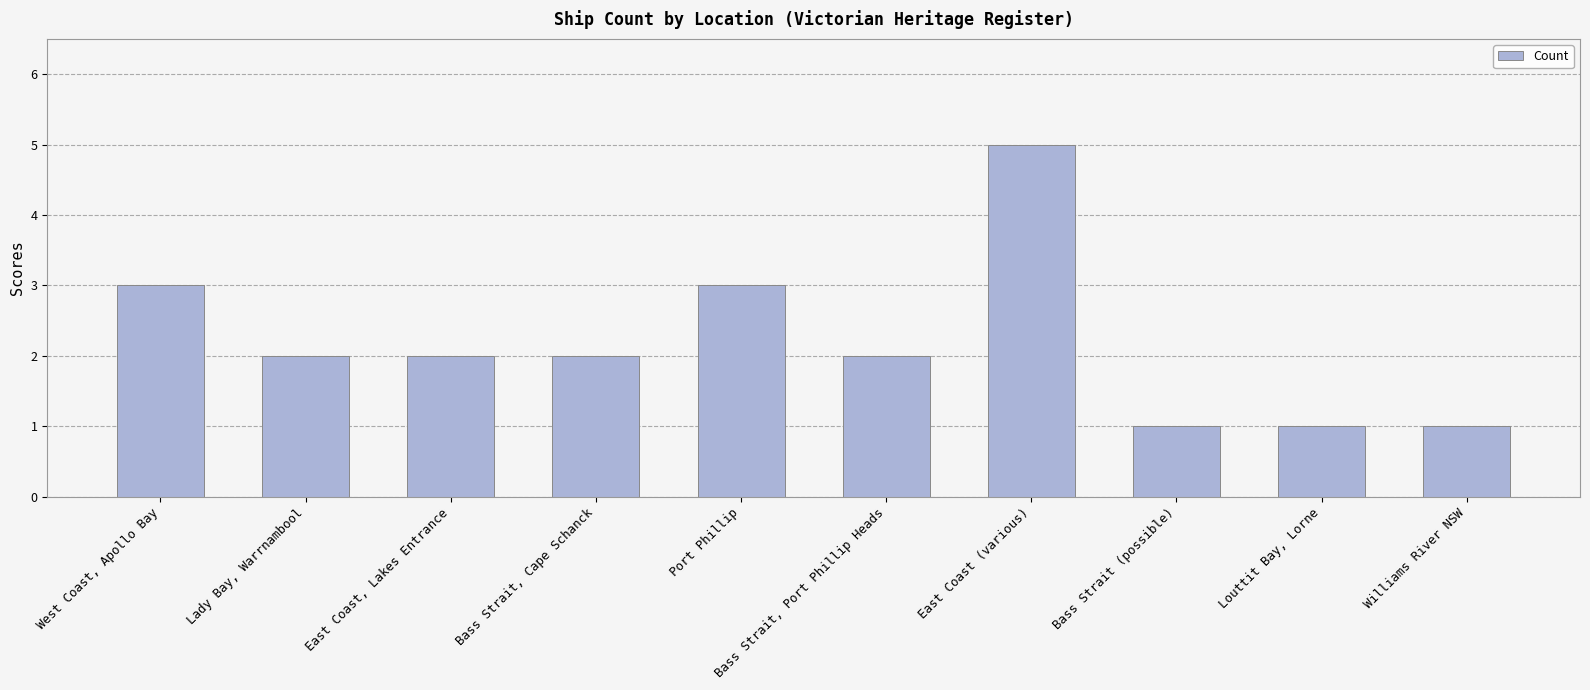

What is the label of the 6th bar from the left?

Bass Strait, Port Phillip Heads